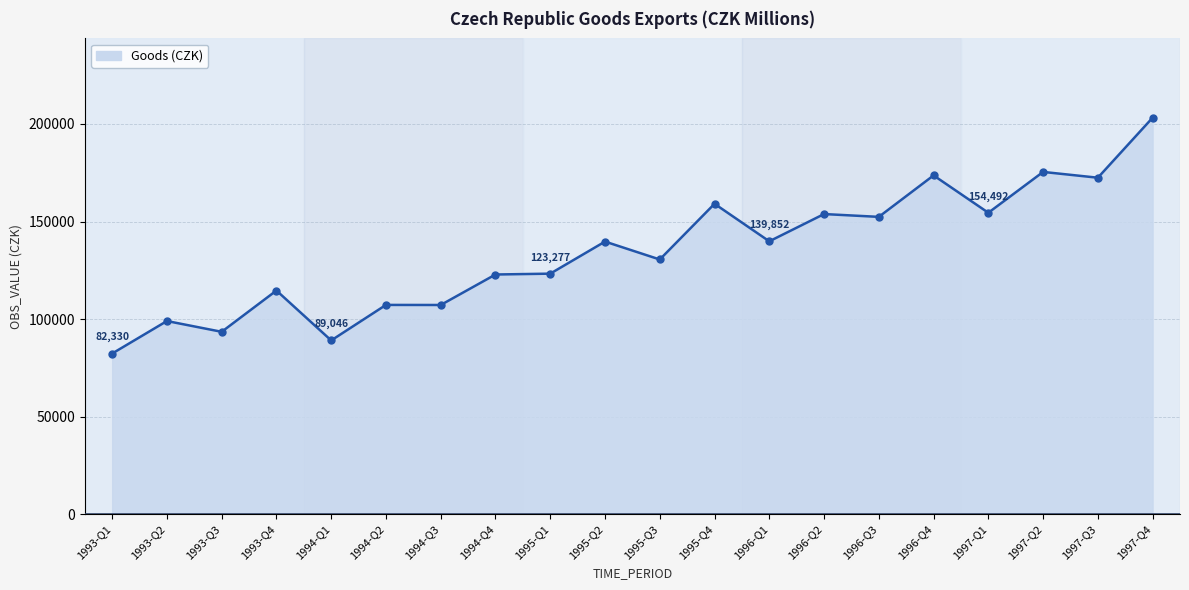

Which has a higher value, 1995-Q4 or 1993-Q3?

1995-Q4